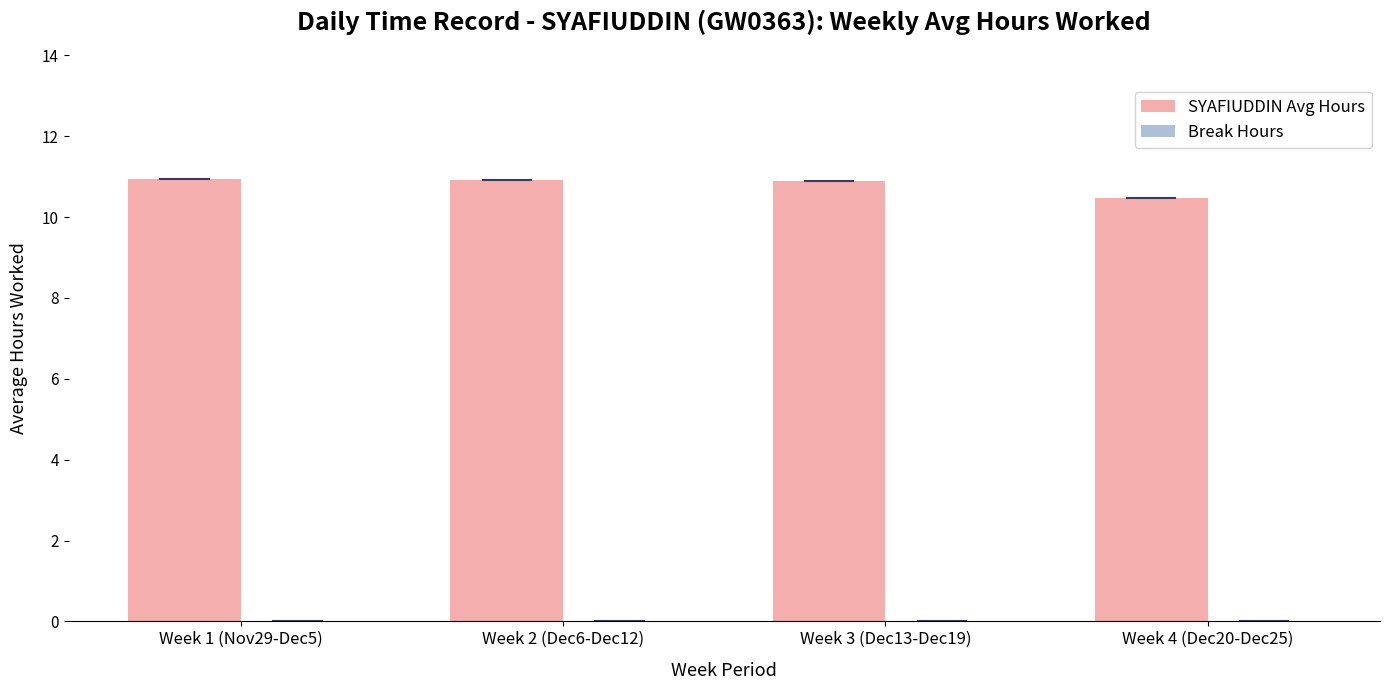

The value at Week 4 (Dec20-Dec25) is 17.9. True or false?

False